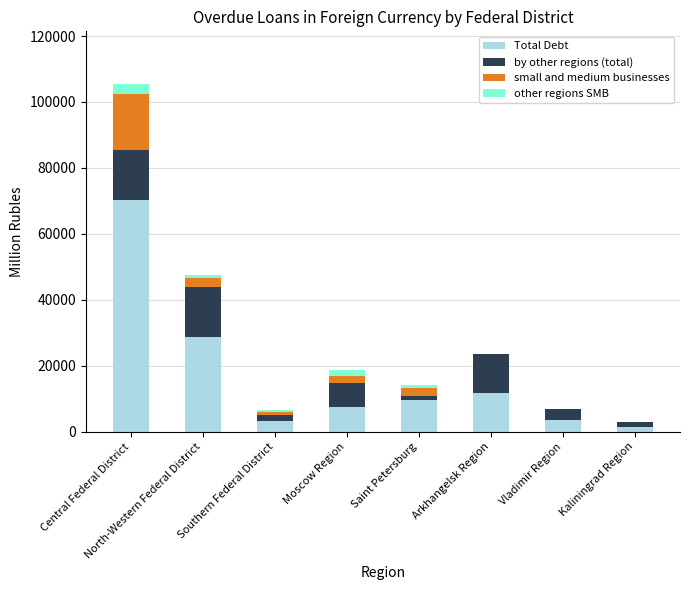

What is the highest value of the Total Debt series?

70400